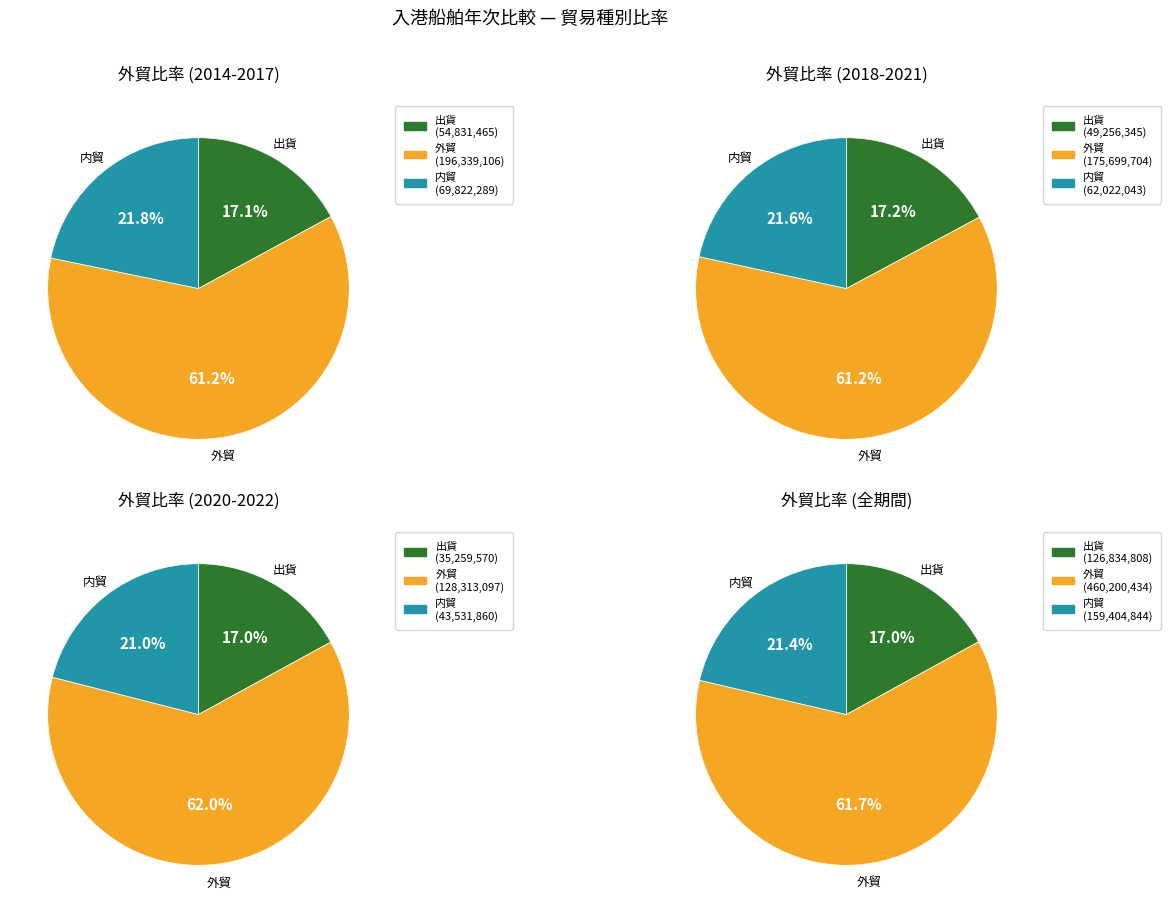

Is 2019 the majority of the pie?

No